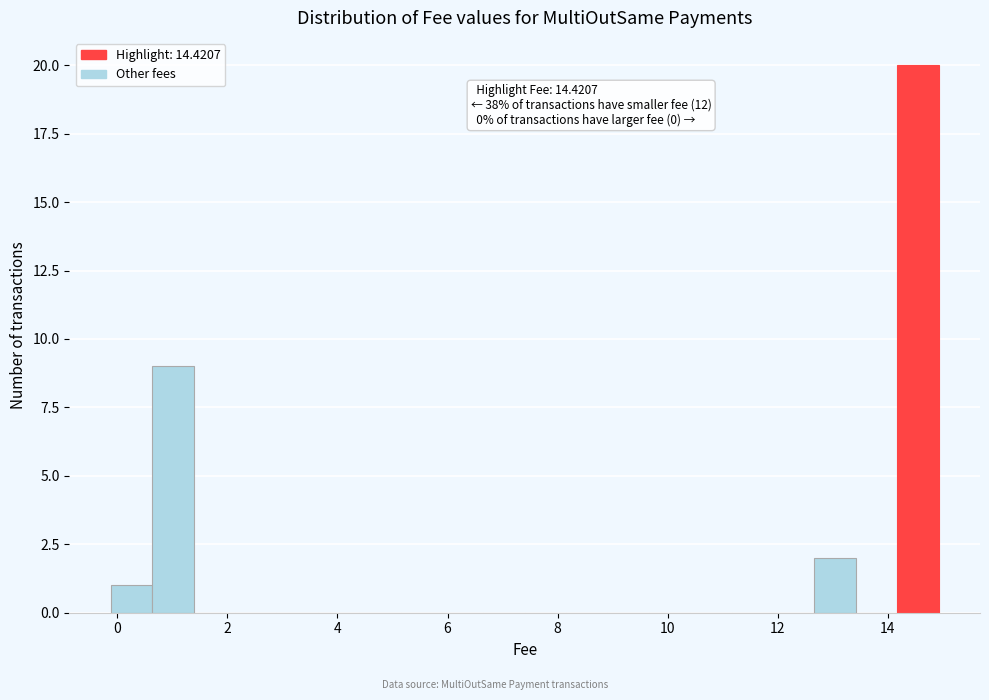

Around what value on the x-axis is the tallest bar? Give the approximate position of its centre, as read against the axis.

14.6